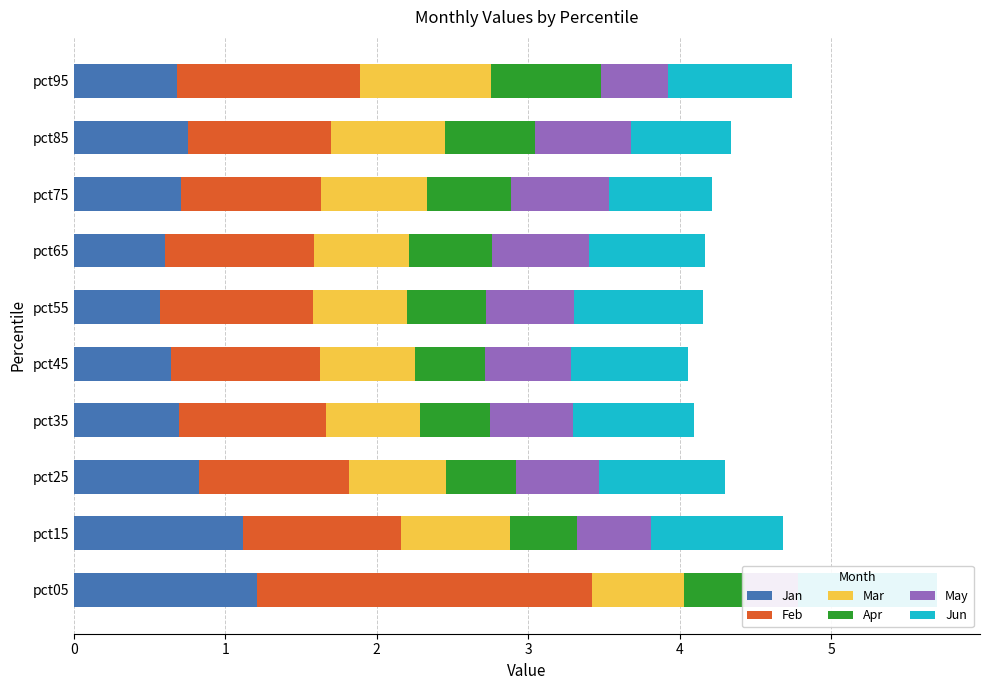

What are all the series names shown in the legend?

Jan, Feb, Mar, Apr, May, Jun